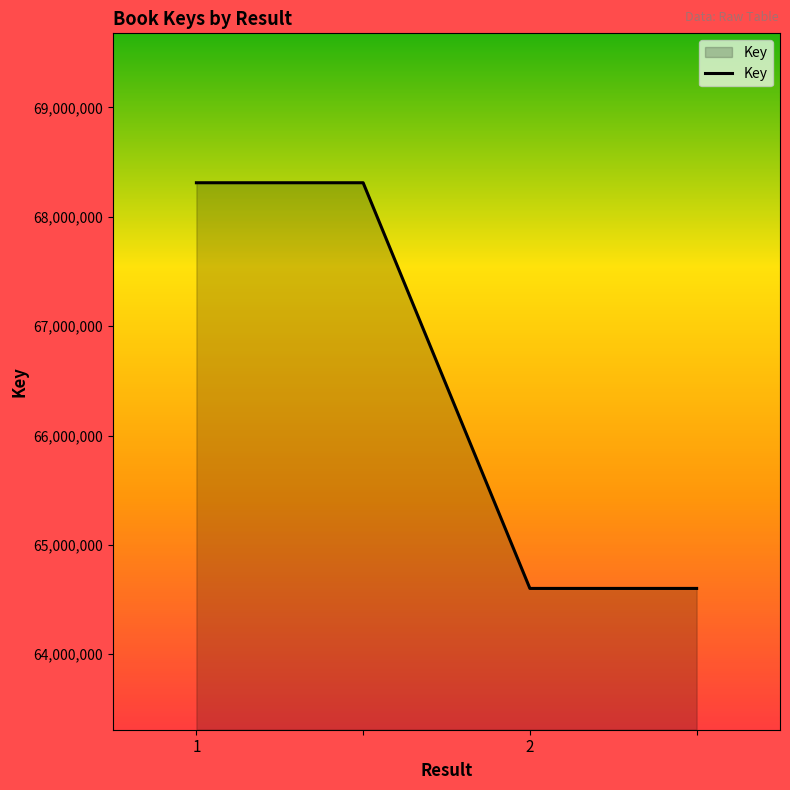

What is the average value?

66456914